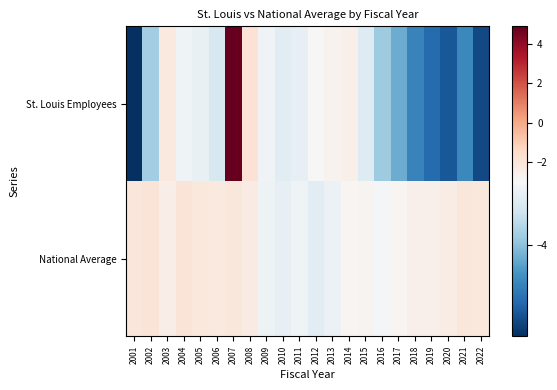

What is the total value across all series at 2016?

-6.9